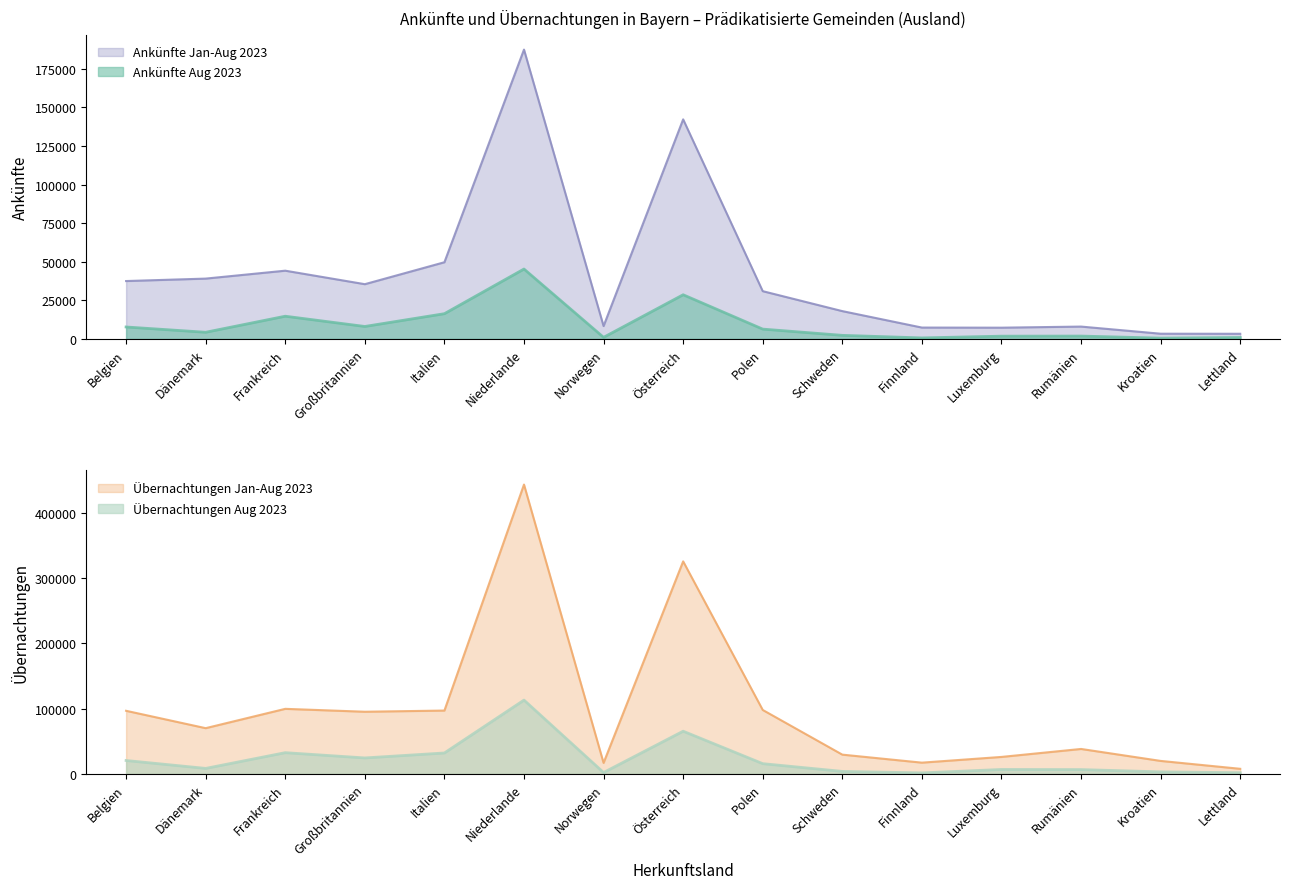

What is the label of the 7th point from the right?

Polen